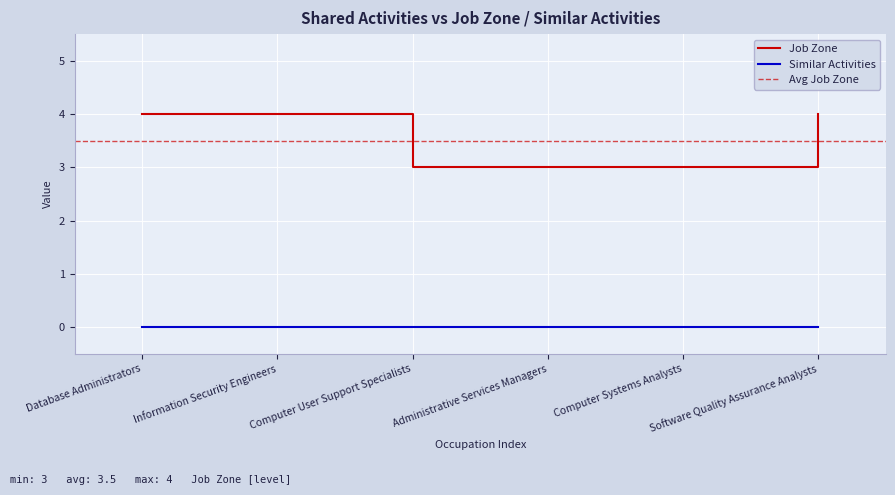

Does the chart display data point markers on the line(s)?

No